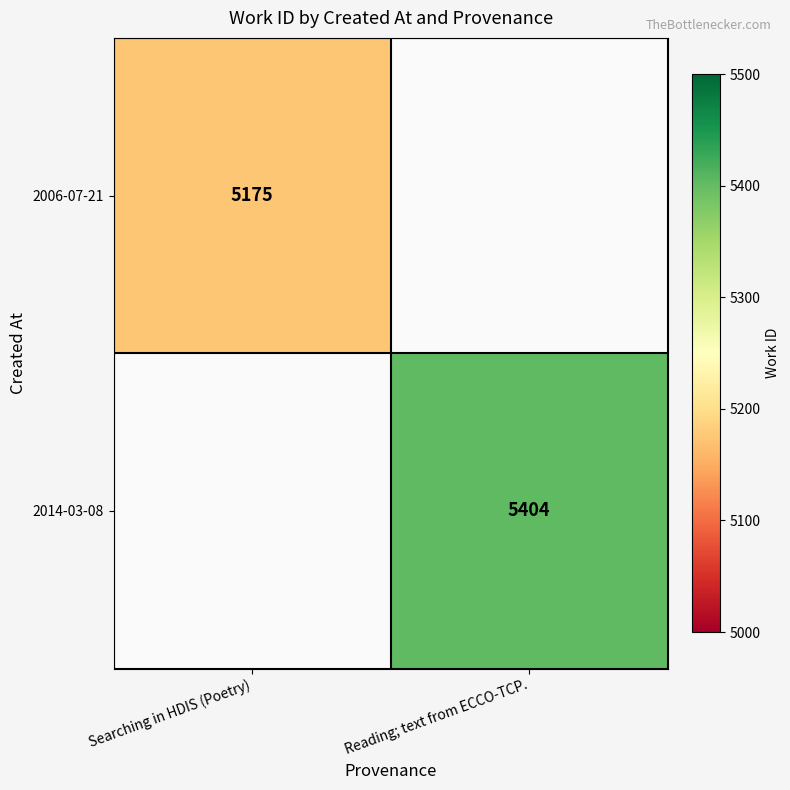

Which label corresponds to the smallest value in the chart?

Reading; text from ECCO-TCP.